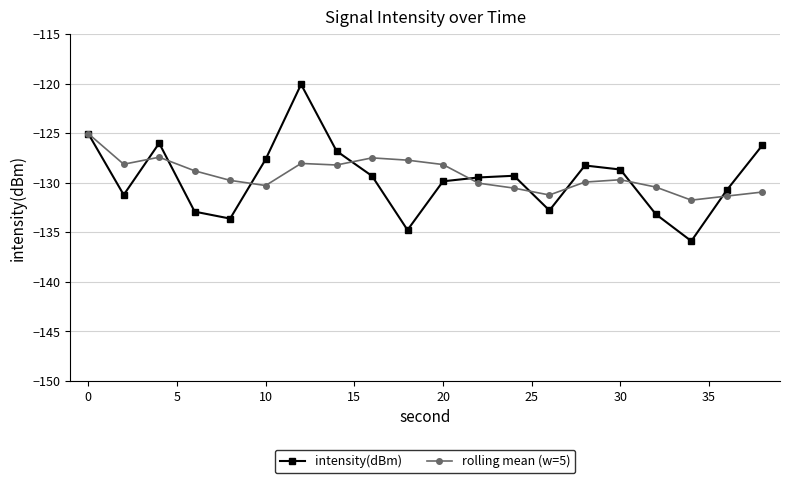

How many data points in rolling mean (w=5) are above -129?

9